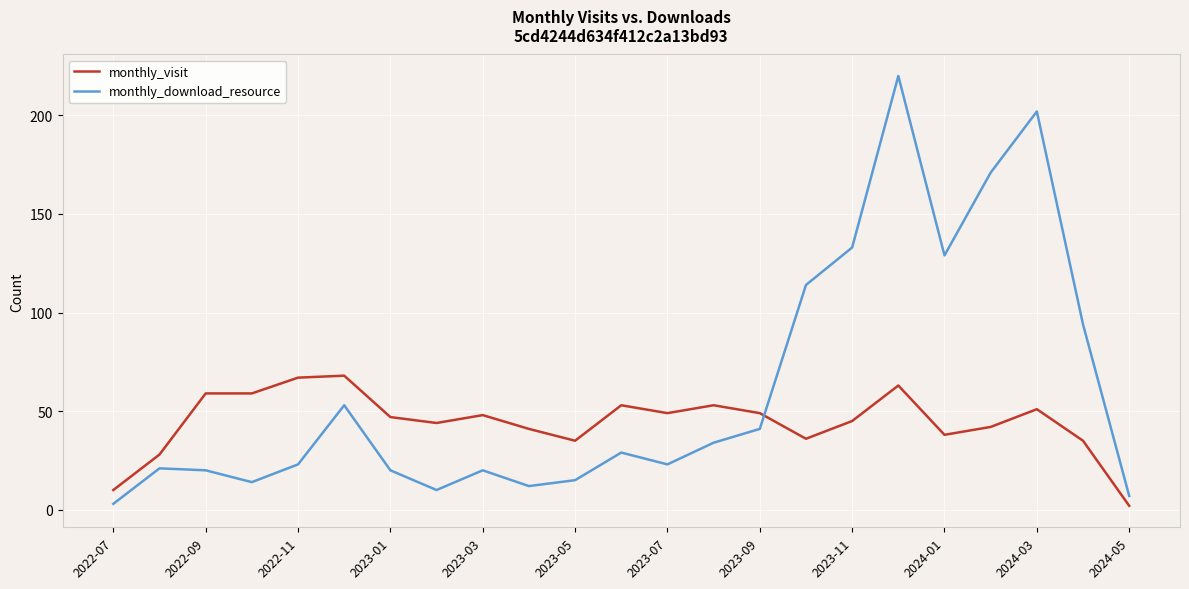

How many distinct data groups are displayed?

2